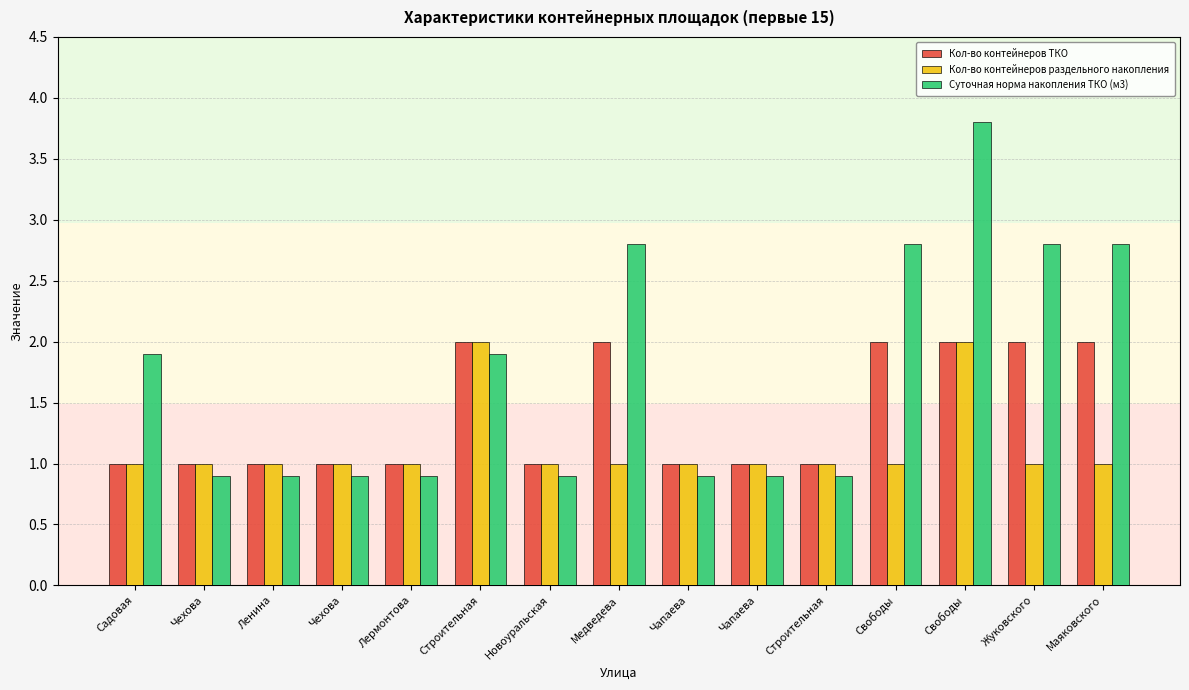

Reading left to right, transcribe all the data shown in this chart.

Кол-во контейнеров ТКО: 1.0	1.0	1.0	1.0	1.0	2.0	1.0	2.0	1.0	1.0	1.0	2.0	2.0	2.0	2.0
Кол-во контейнеров раздельного накопления: 1.0	1.0	1.0	1.0	1.0	2.0	1.0	1.0	1.0	1.0	1.0	1.0	2.0	1.0	1.0
Суточная норма накопления ТКО (м3): 1.9	0.9	0.9	0.9	0.9	1.9	0.9	2.8	0.9	0.9	0.9	2.8	3.8	2.8	2.8